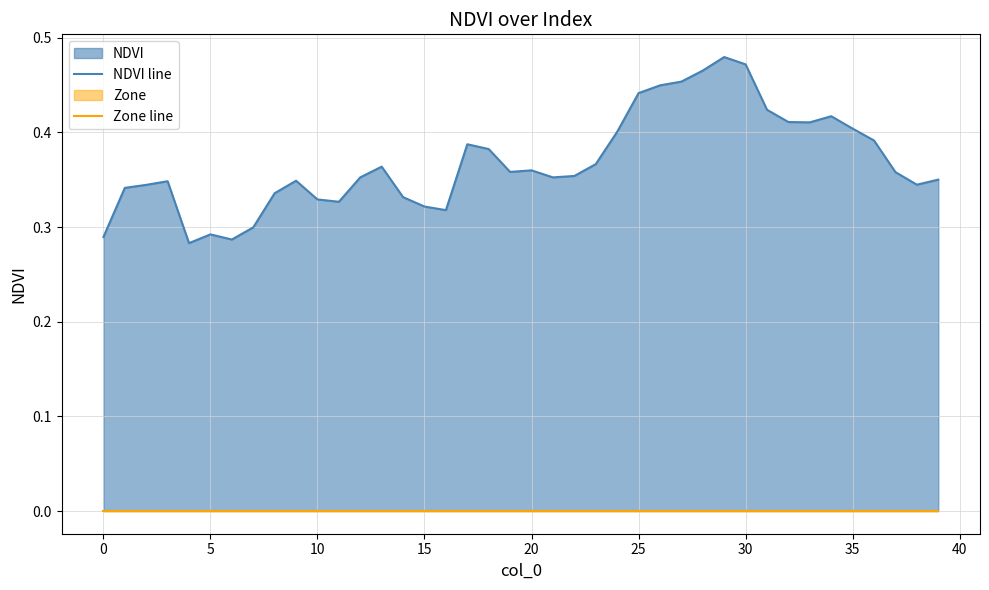

Does the chart display data point markers on the line(s)?

No